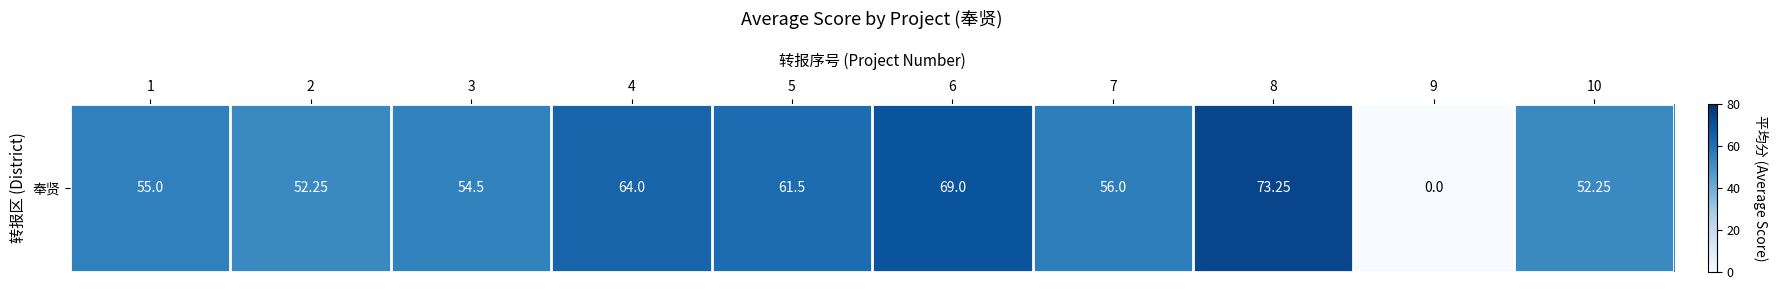

Rank the categories by value from lowest to highest.

9, 2, 10, 3, 1, 7, 5, 4, 6, 8